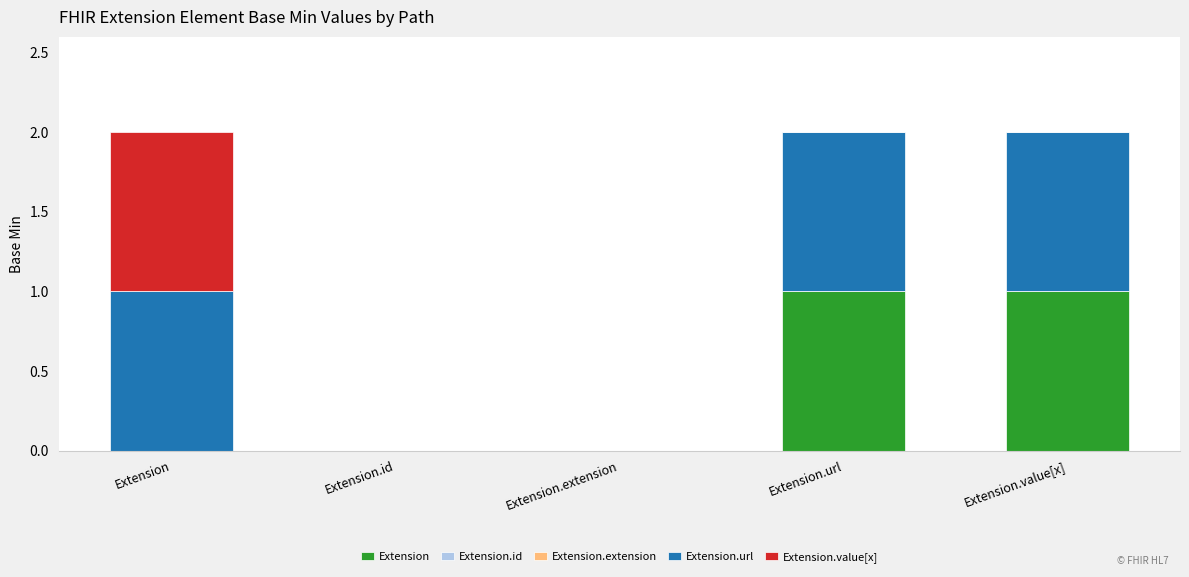

Reading left to right, transcribe the values for Extension.

Extension=0	Extension.id=0	Extension.extension=0	Extension.url=1	Extension.value[x]=1